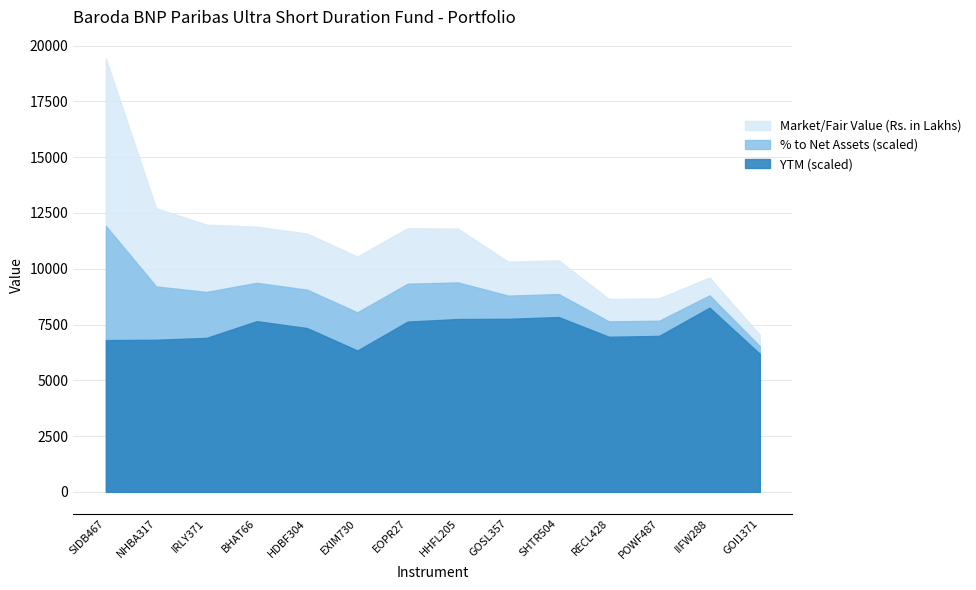

True or false: Market/Fair Value (Rs. in Lakhs) has more than 0 points higher than both neighbors.

False